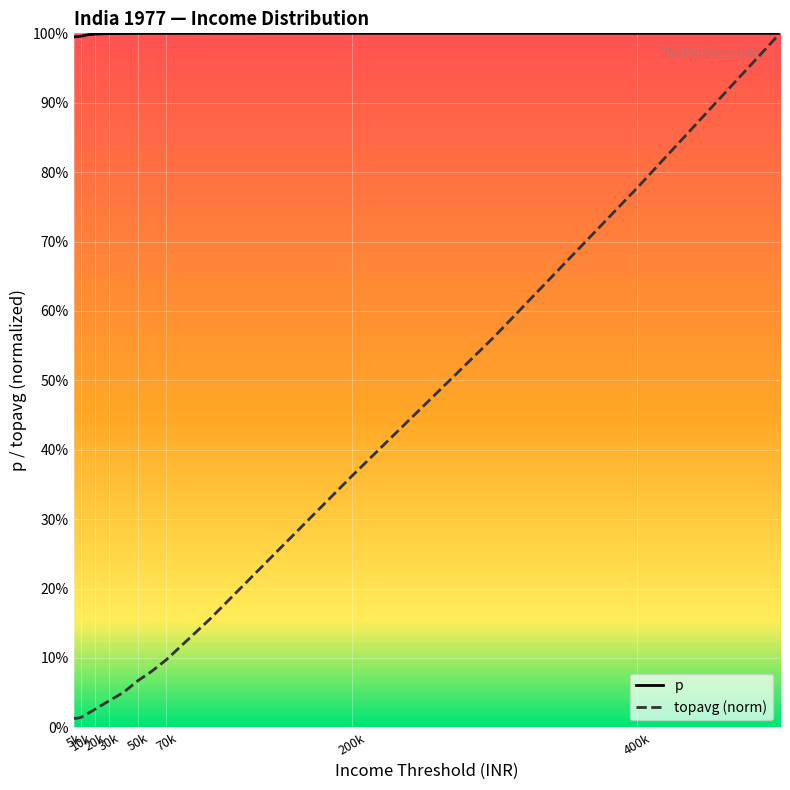

Reading left to right, extract all data points from this chart.

p: 1.0	1.0	1.0	1.0	1.0	1.0	1.0	1.0	1.0	1.0	1.0	1.0	1.0	1.0	1.0	1.0
topavg (norm): 0.0	0.0	0.0	0.0	0.0	0.0	0.0	0.1	0.1	0.1	0.1	0.2	0.4	0.6	0.8	1.0